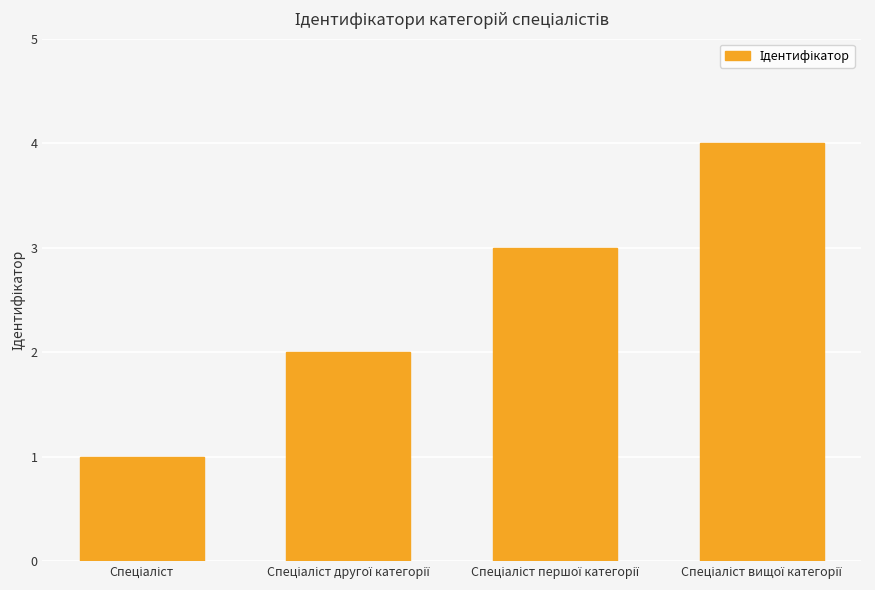

What is the maximum value shown in the chart?

4